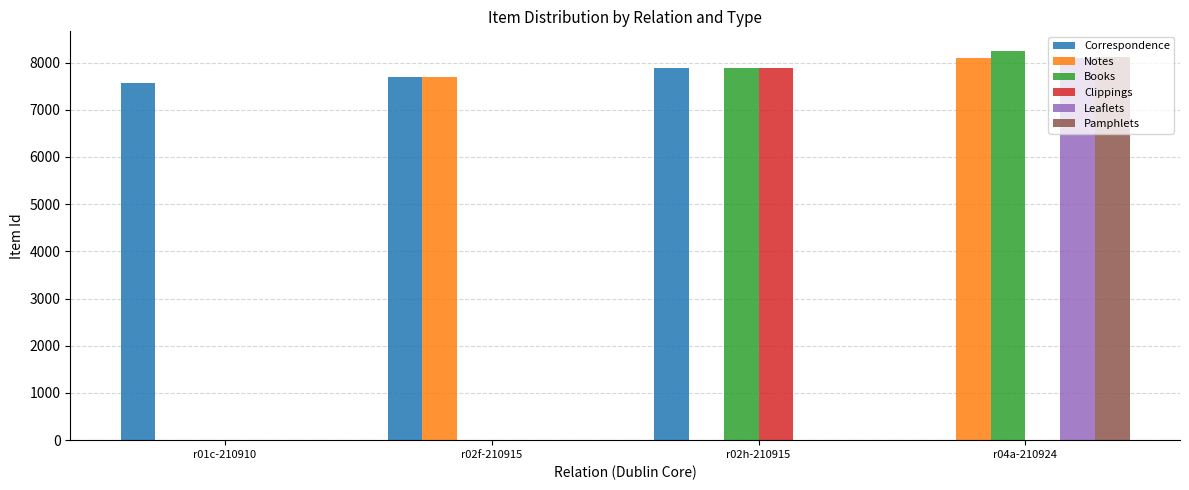

Is it true that Clippings equals 7885 at r02h-210915?

True